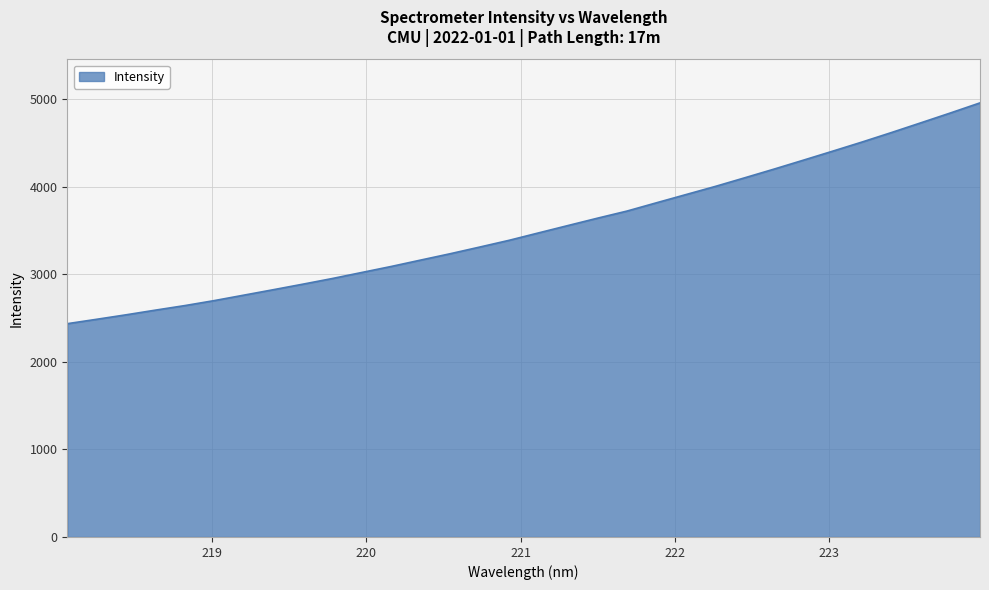

What is the difference between the maximum and minimum values?

2520.9